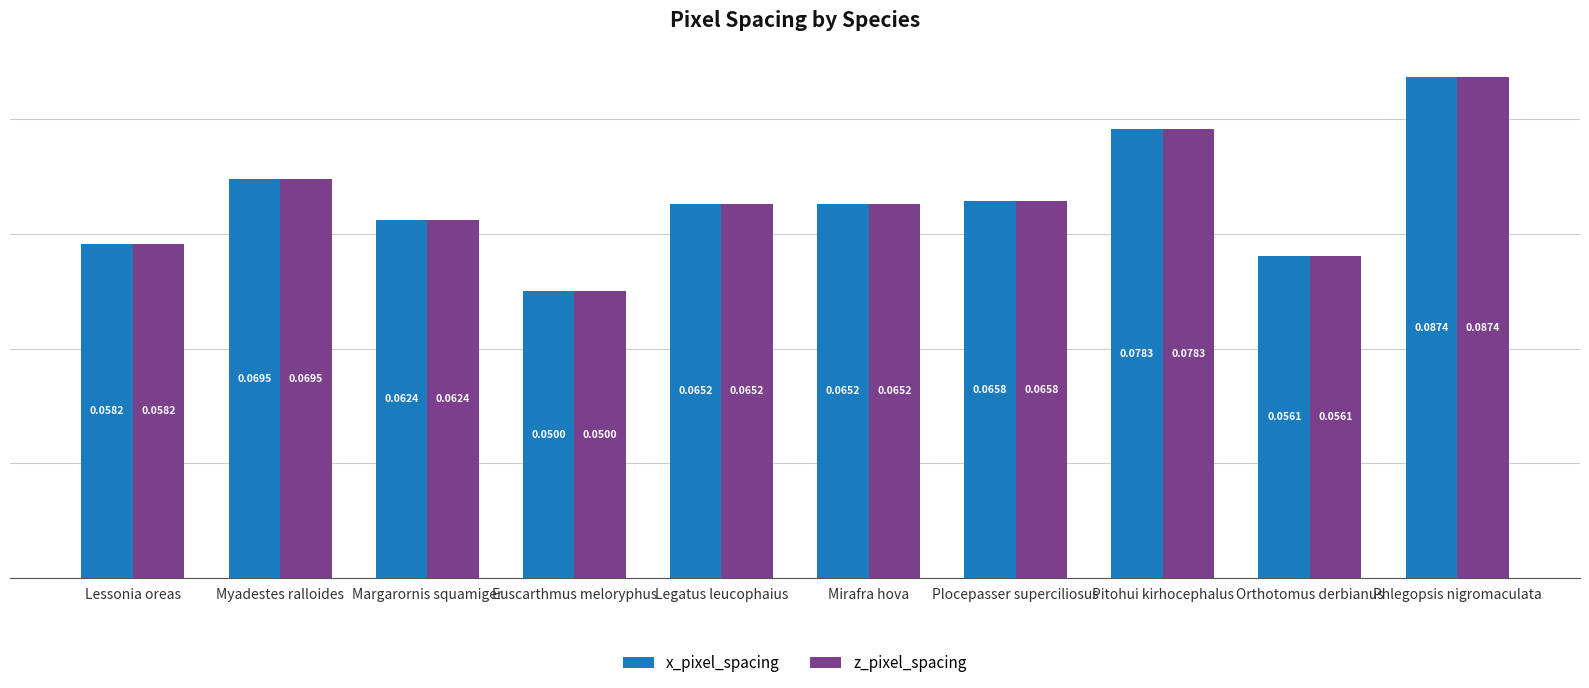

Which label corresponds to the smallest value in the chart?

Euscarthmus meloryphus